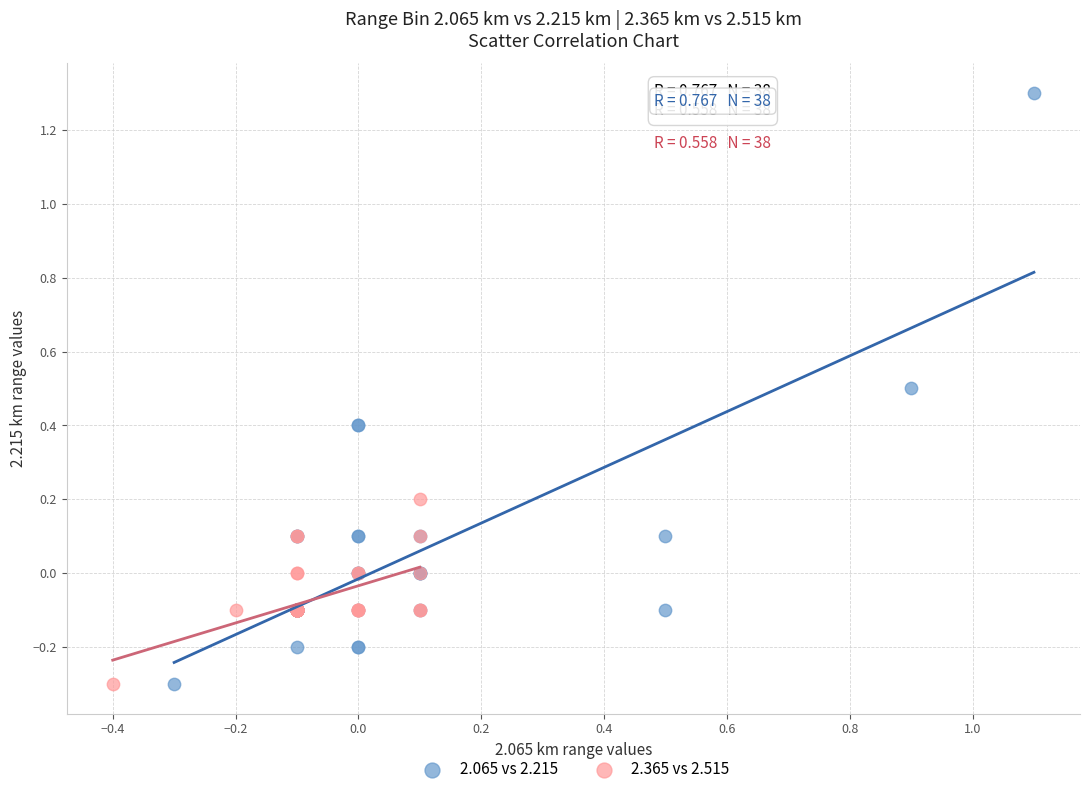

Which series reaches the maximum Y coordinate?

2.065 vs 2.215